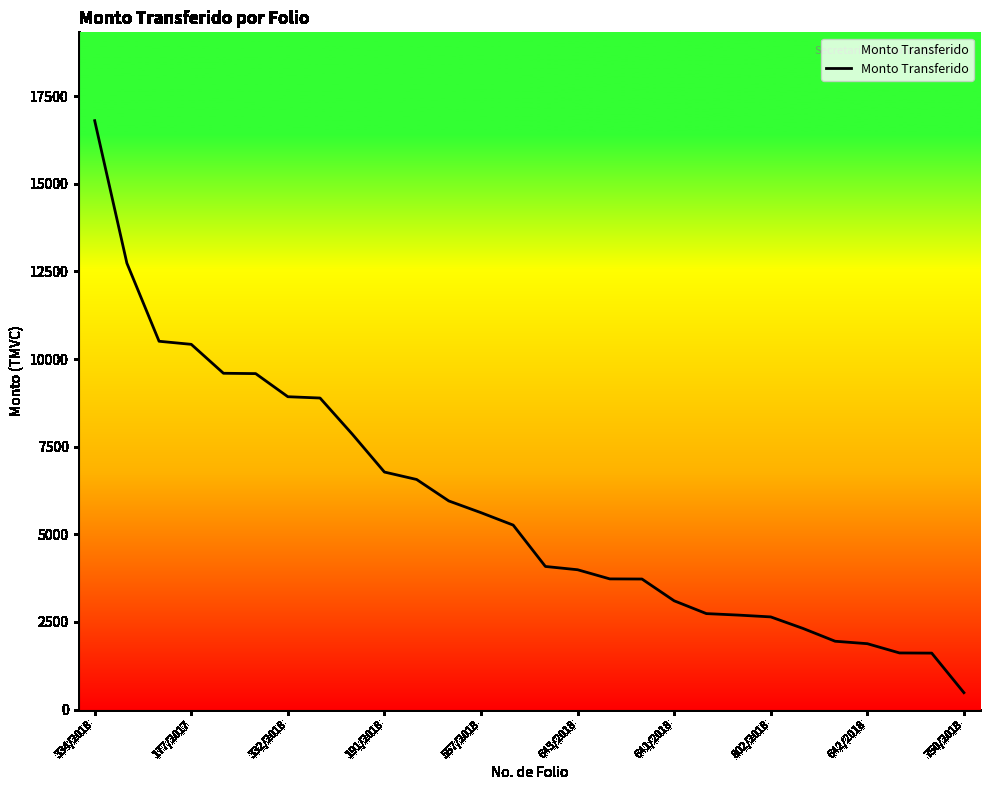

What is the average value?

5786.2